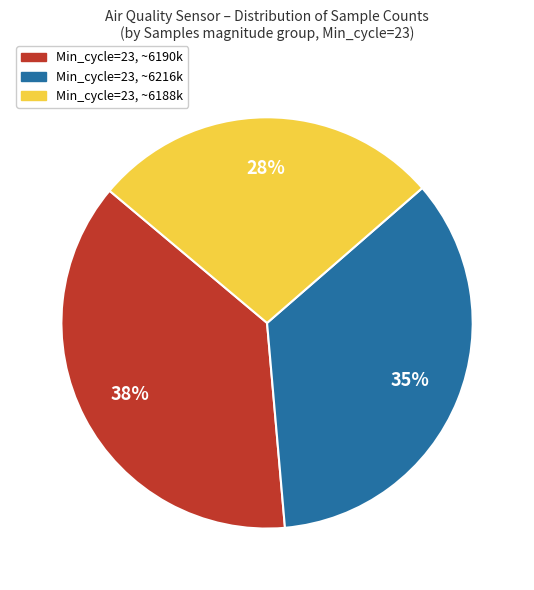

Is there a majority slice in this chart?

No